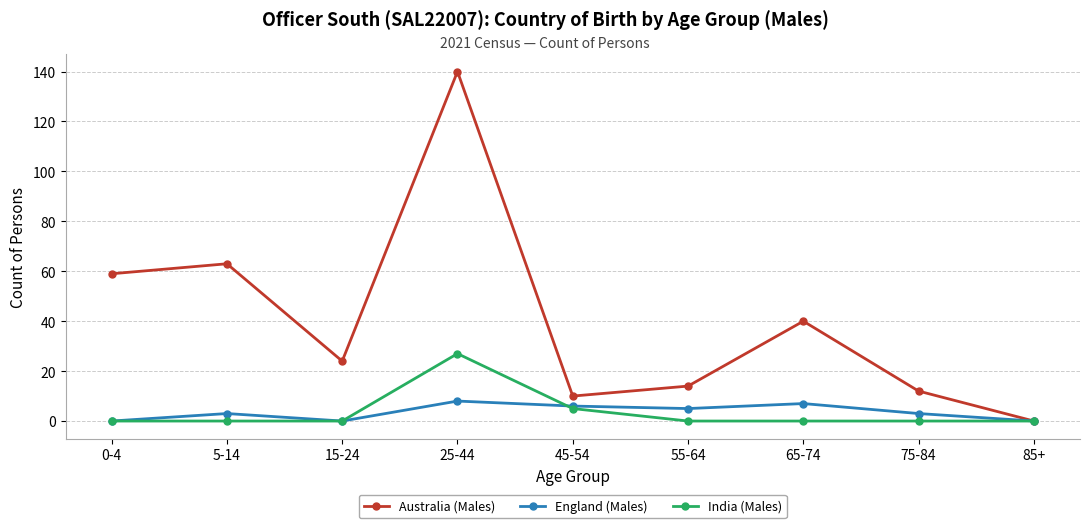

Reading left to right, what are all the values shown in this chart?

Australia (Males): 59	63	24	140	10	14	40	12	0
England (Males): 0	3	0	8	6	5	7	3	0
India (Males): 0	0	0	27	5	0	0	0	0